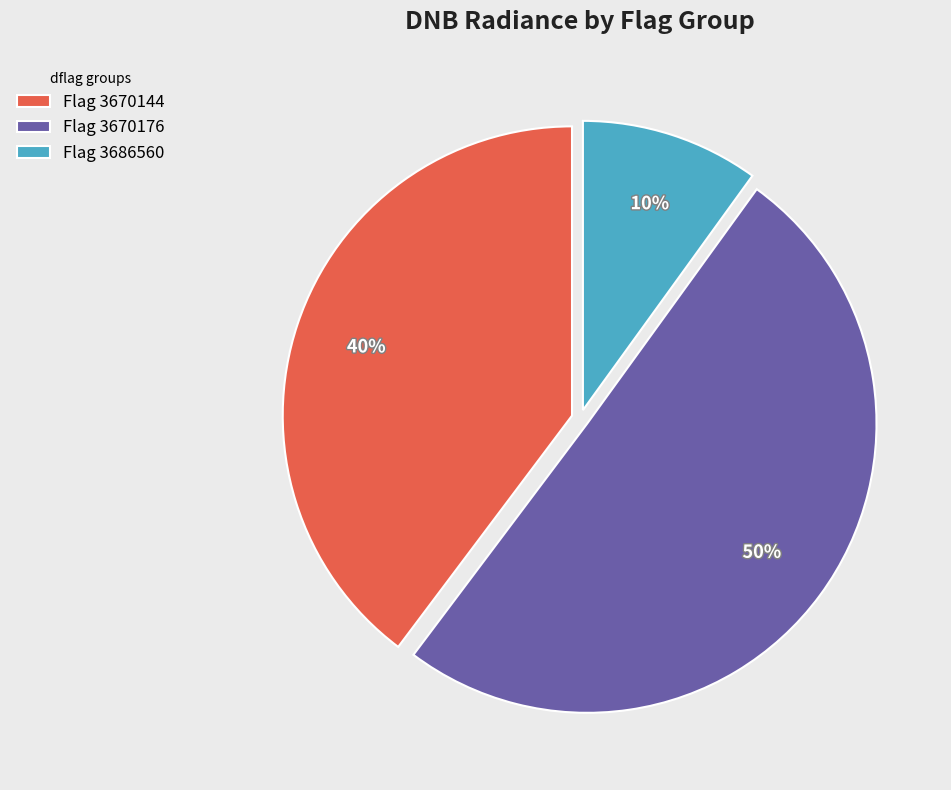

The Flag 3670144 slice represents 40% of the pie. True or false?

True